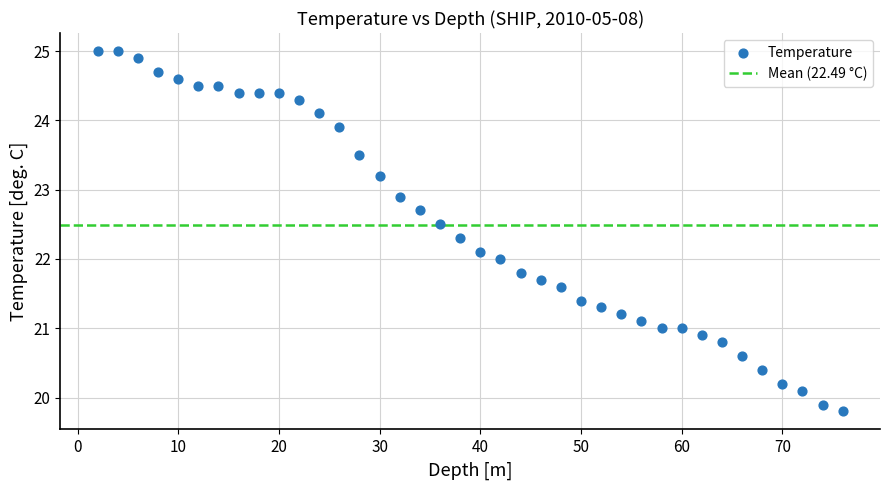

What is the range of Y values (max minus min)?

5.2